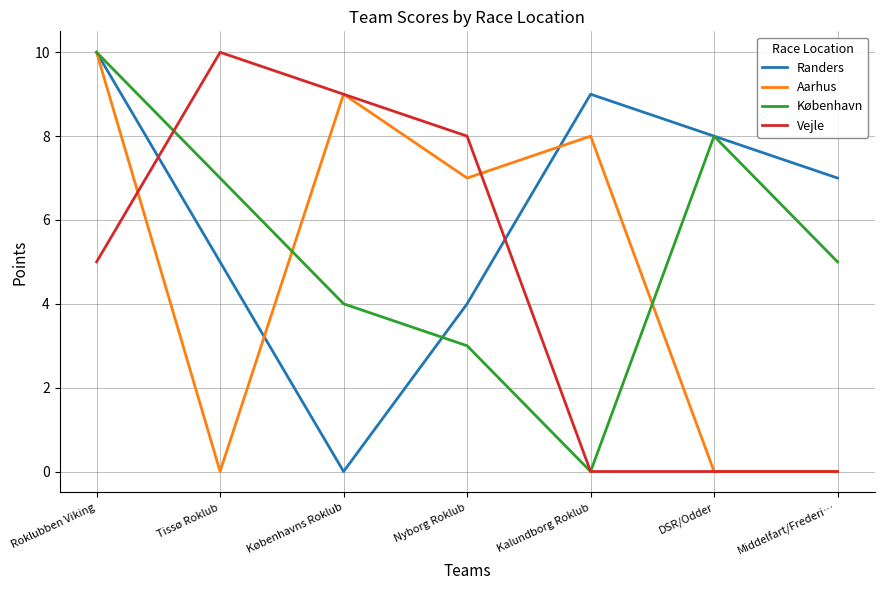

The value of Vejle at DSR/Odder is 0. True or false?

True